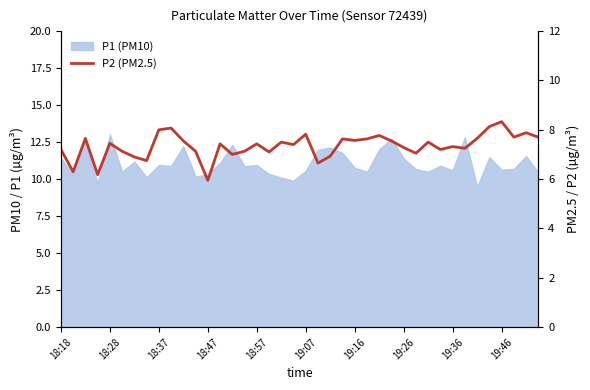

What is the difference between the maximum and minimum values?

2.4